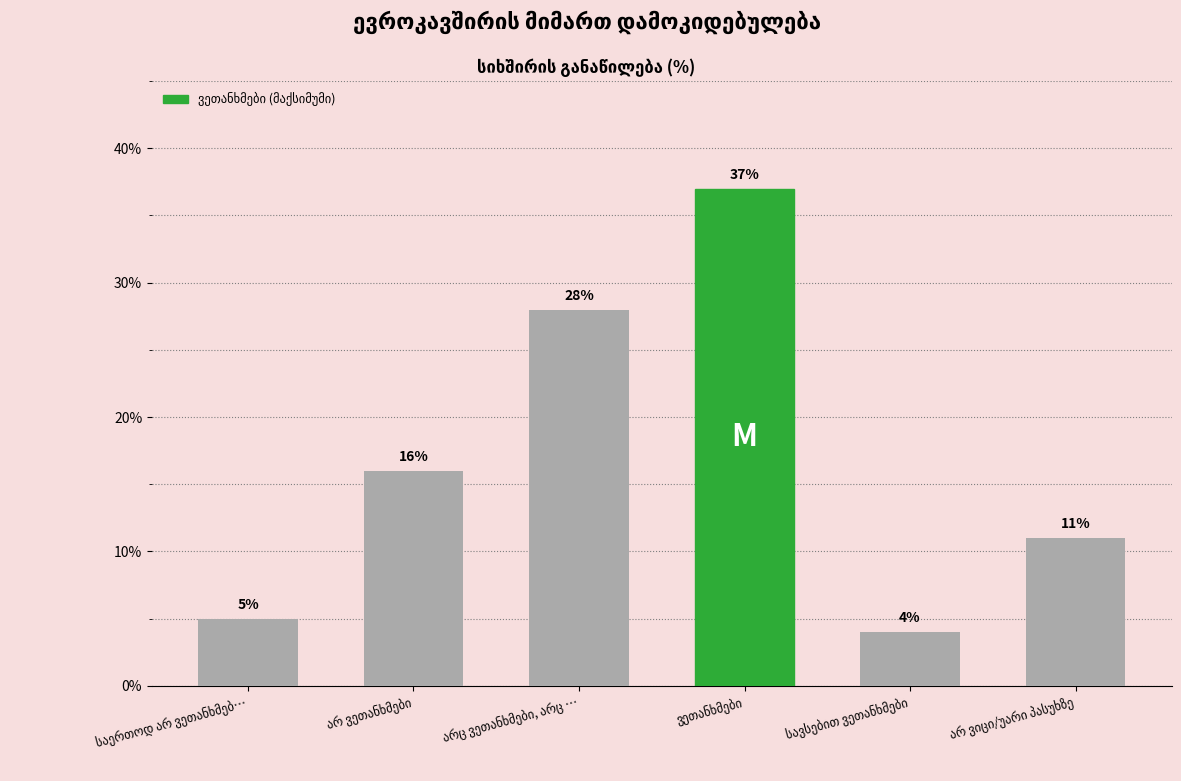

Does the chart contain stacked bars?

No